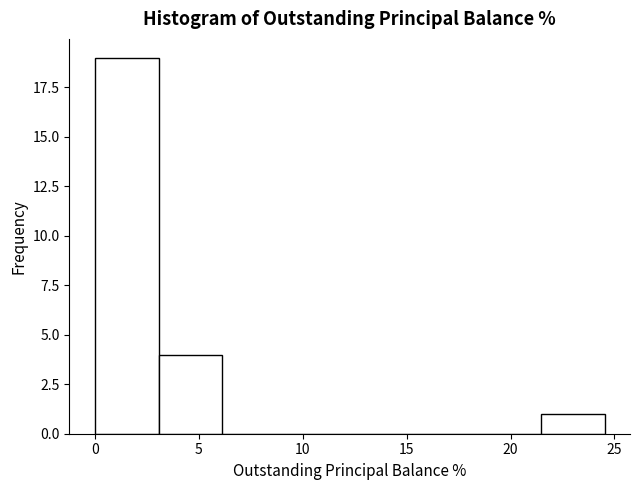

Which range on the x-axis has the tallest bar?

0.0 to 3.0